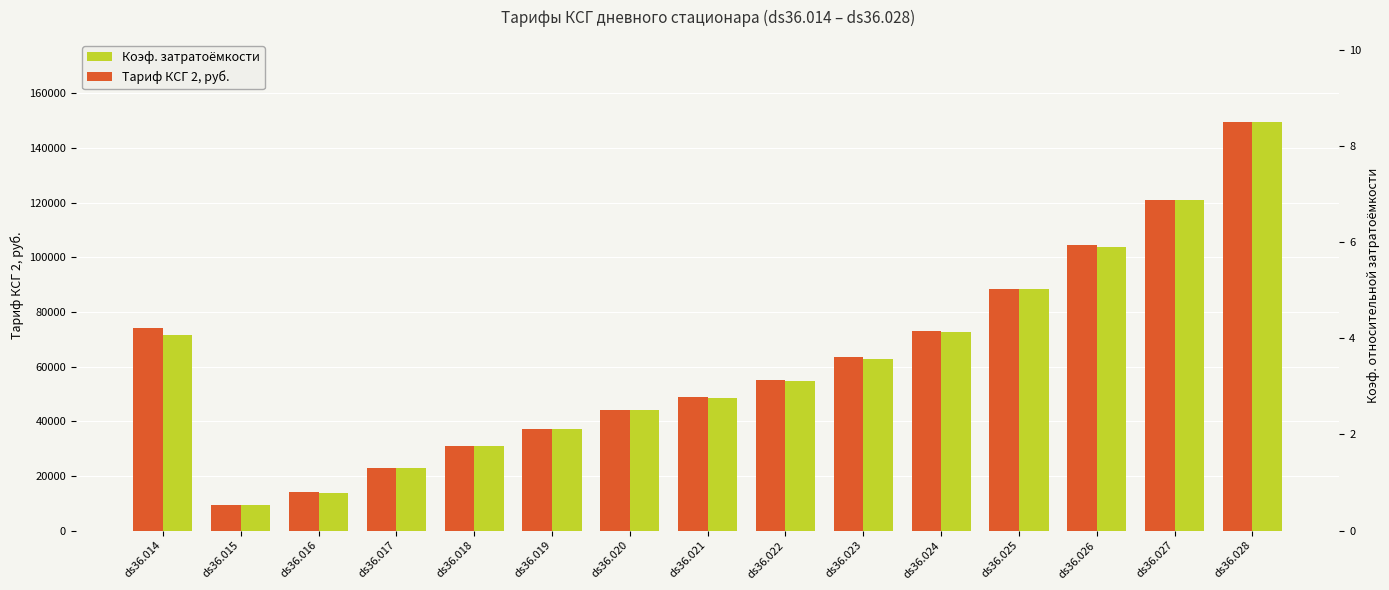

Which category has the lowest value in the Коэф. затратоёмкости series?

ds36.015